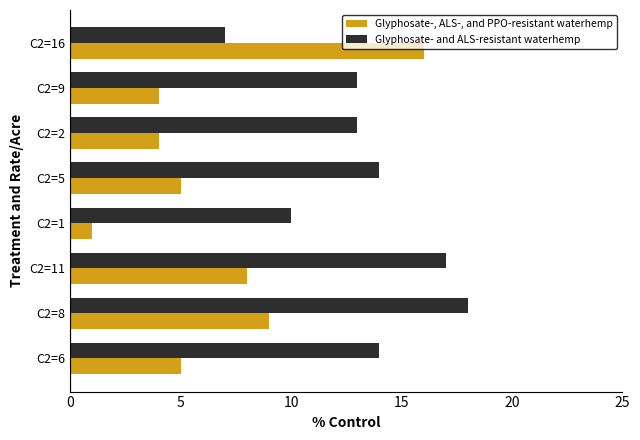

What is the highest value of the Glyphosate-, ALS-, and PPO-resistant waterhemp series?

16